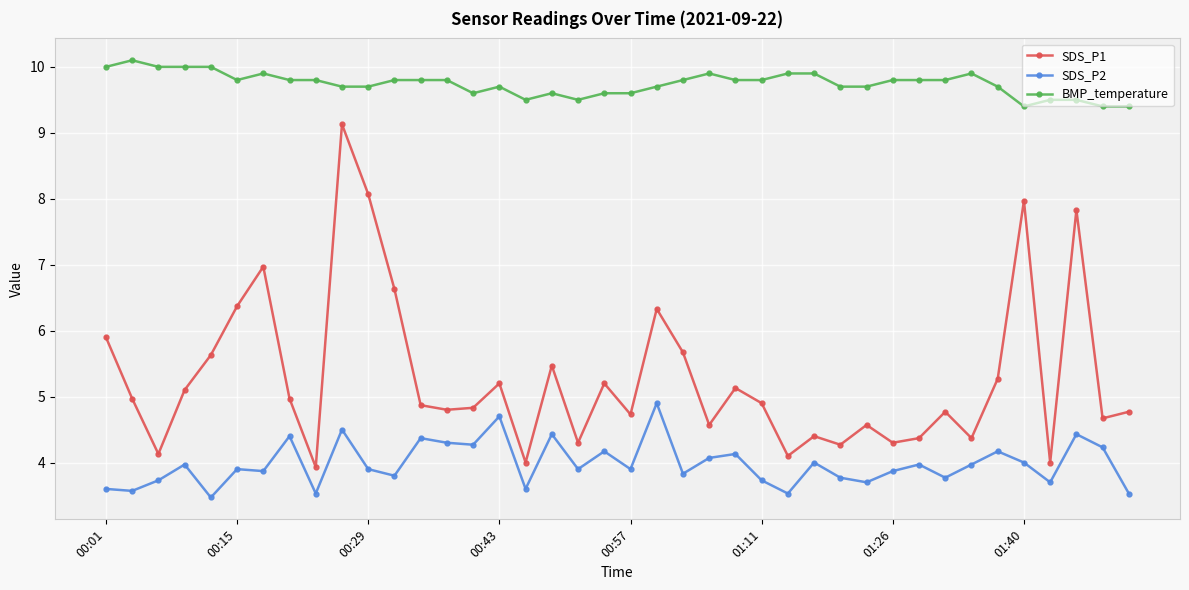

True or false: SDS_P2 and SDS_P1 cross at least once.

False